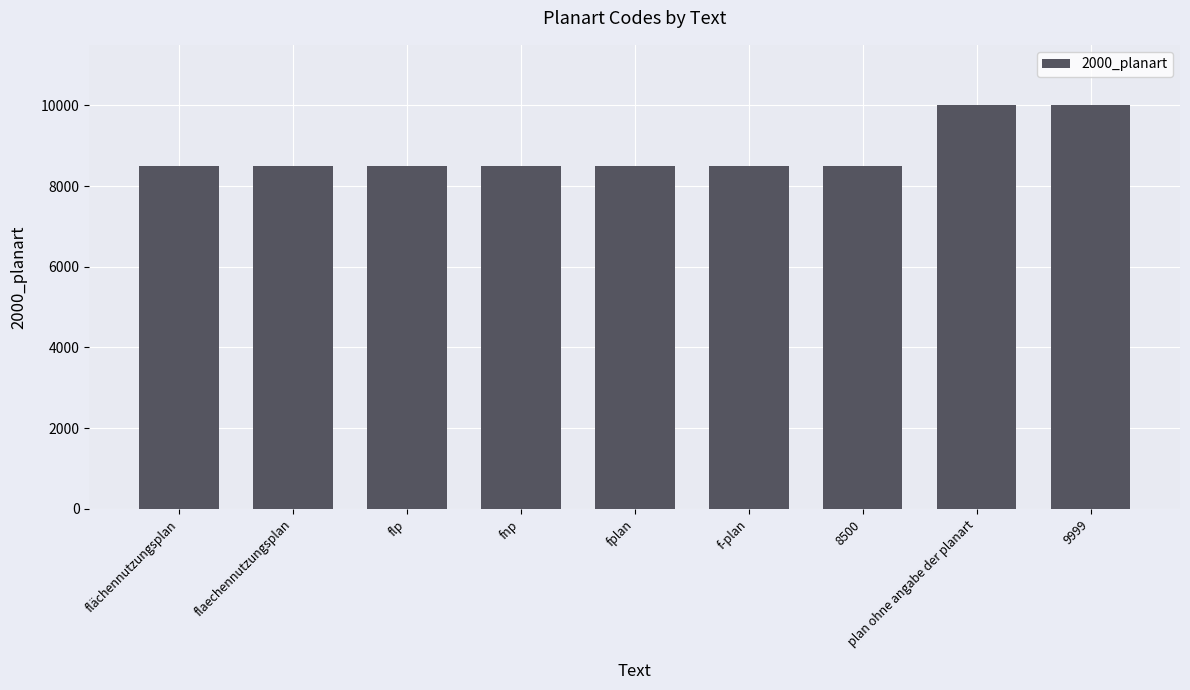

The value at flaechennutzungsplan is 8500. True or false?

True